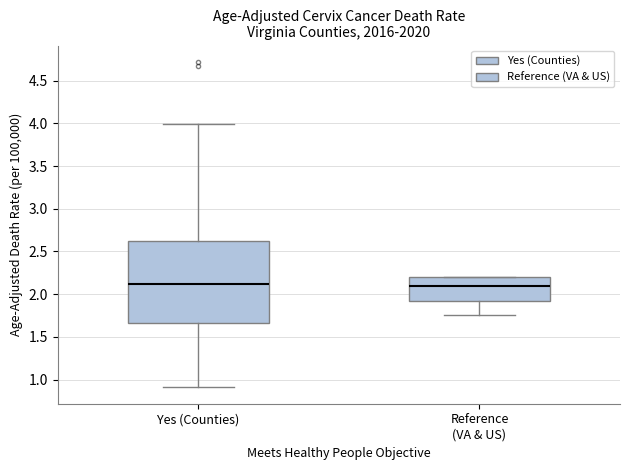

Reading left to right, transcribe this box plot: for each box, give where its median line is, the range the box spans, and where its two whiskers end, as read against the y-axis. The values are not printed on the chart, so give them approximately, as read against the axis.

Yes (Counties): median 2.10, box 1.65 to 2.65, whiskers 0.90 to 4.00
Reference (VA & US): median 2.10, box 1.90 to 2.20, whiskers 1.75 to 2.20